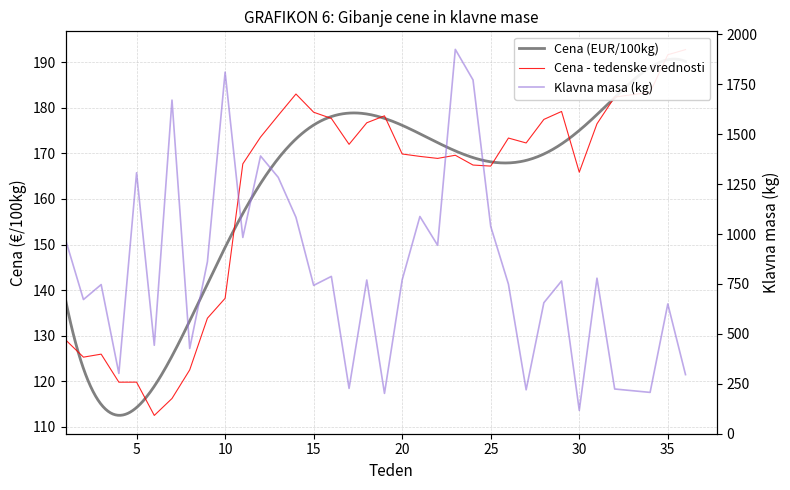

What is the value of the Cena (EUR/100kg) point at the 32nd from the left?

182.4